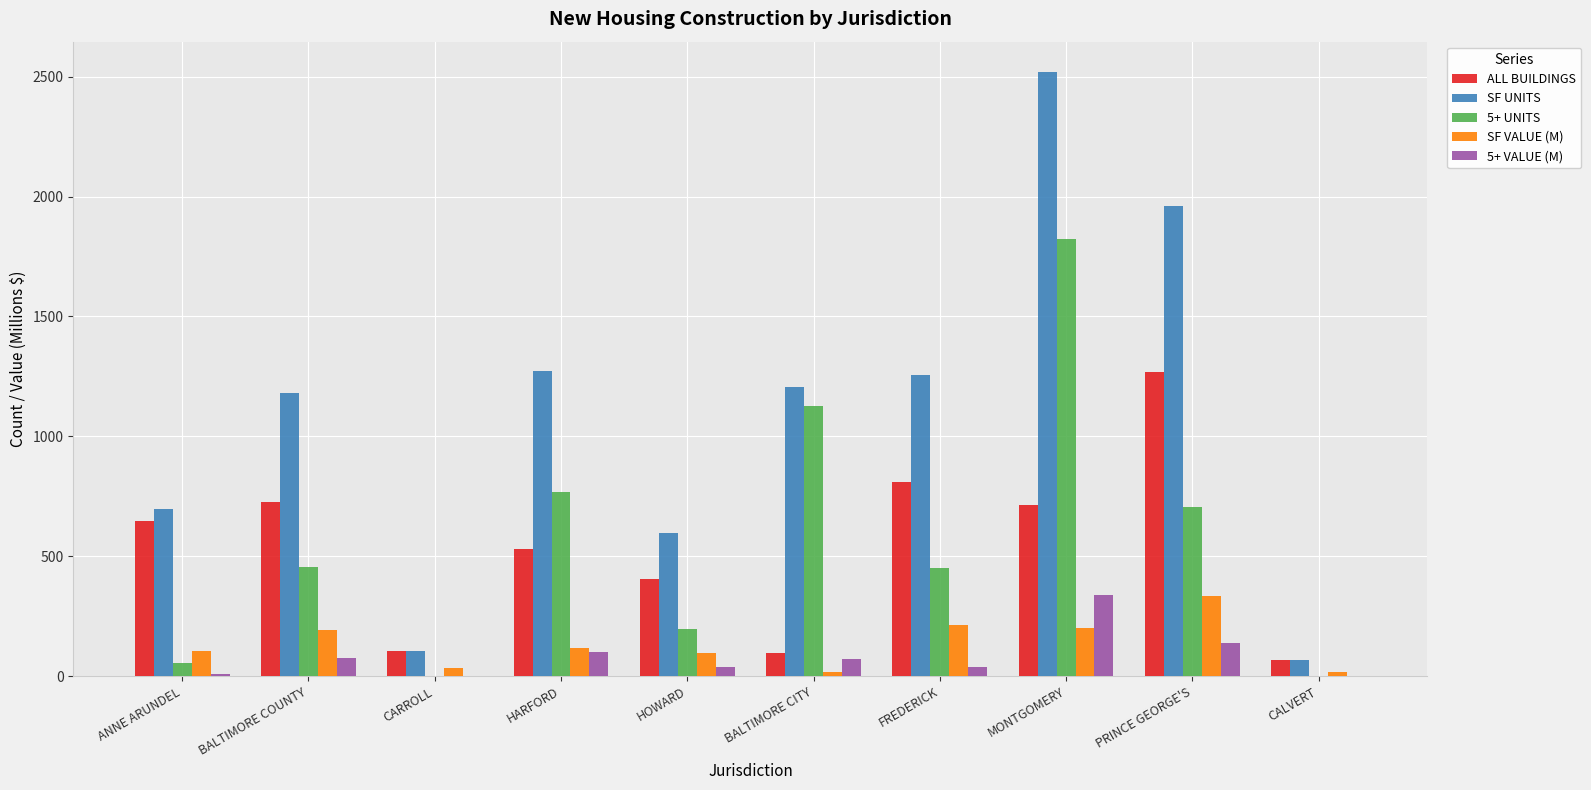

The SF UNITS series shows 1799.4 at FREDERICK. True or false?

False